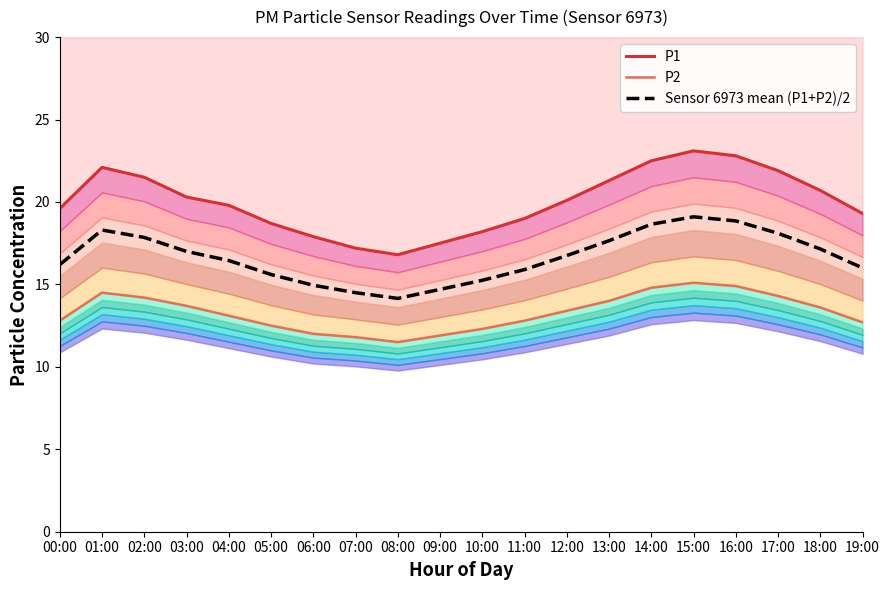

What is the sum of the P2 values at 05:00 and 14:00?

27.3